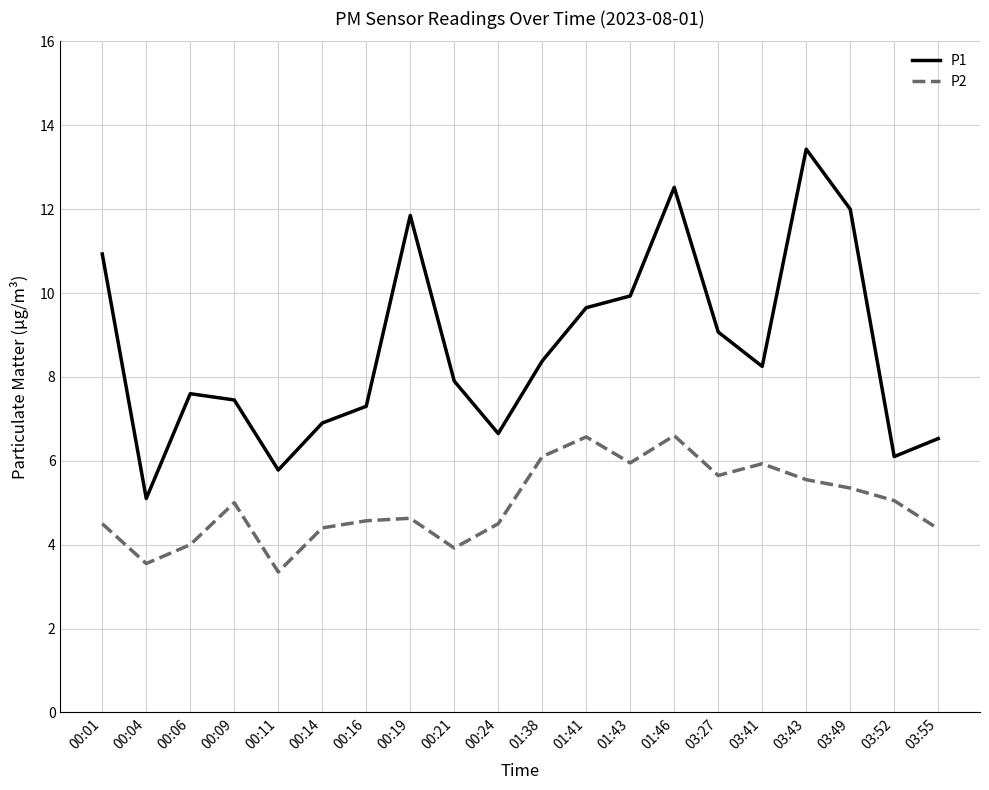

Rank the series by their average value, from lowest to highest.

P2, P1